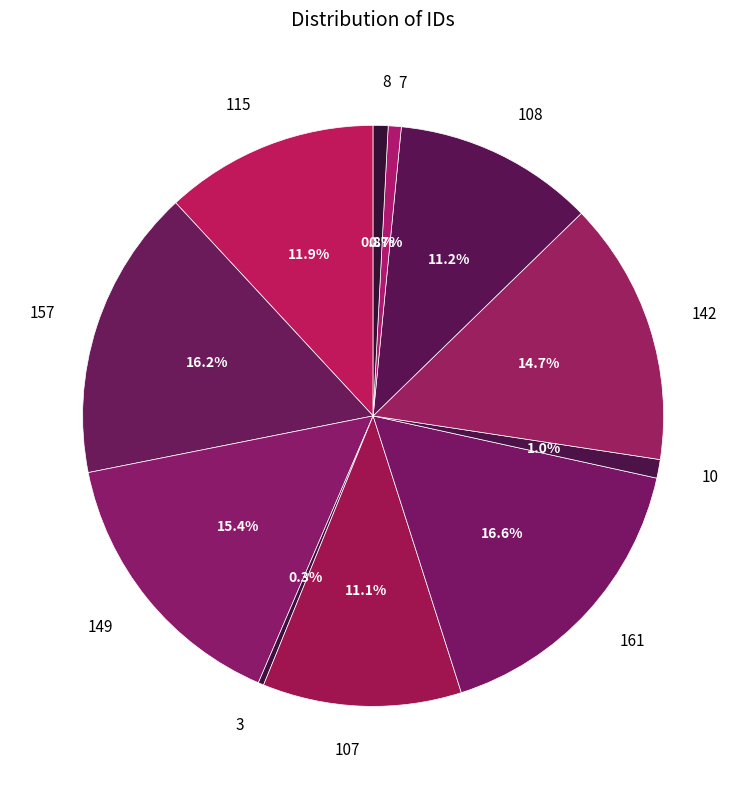

To the nearest percent, what percentage of the pie is 10?

1%